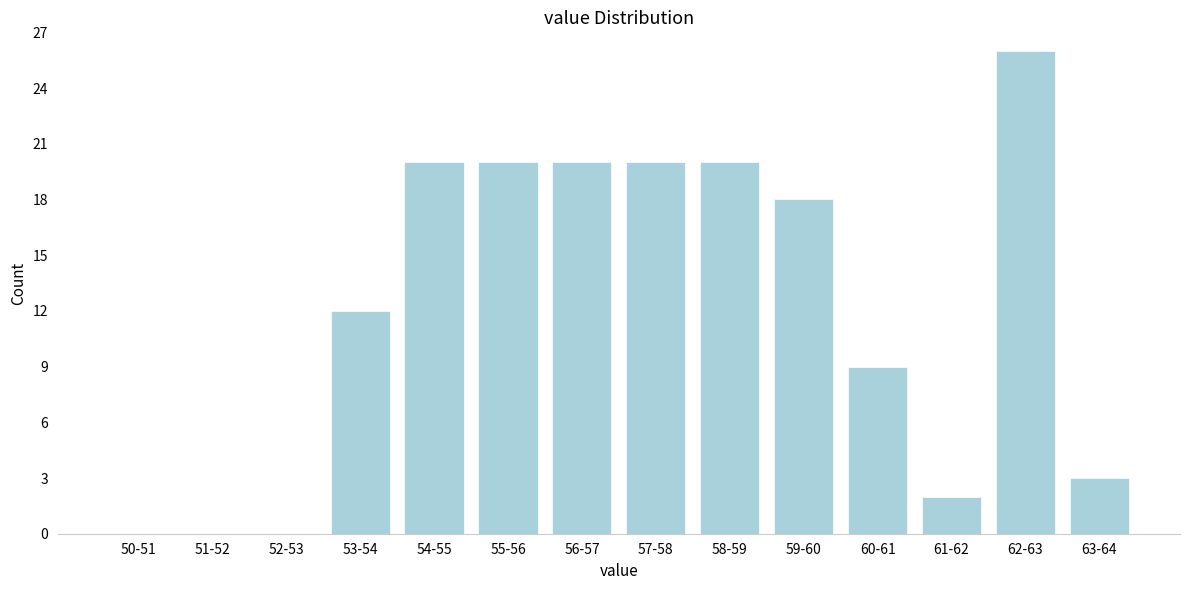

Reading left to right, extract all data points from this chart.

50-51=0	51-52=0	52-53=0	53-54=12	54-55=20	55-56=20	56-57=20	57-58=20	58-59=20	59-60=18	60-61=9	61-62=2	62-63=26	63-64=3